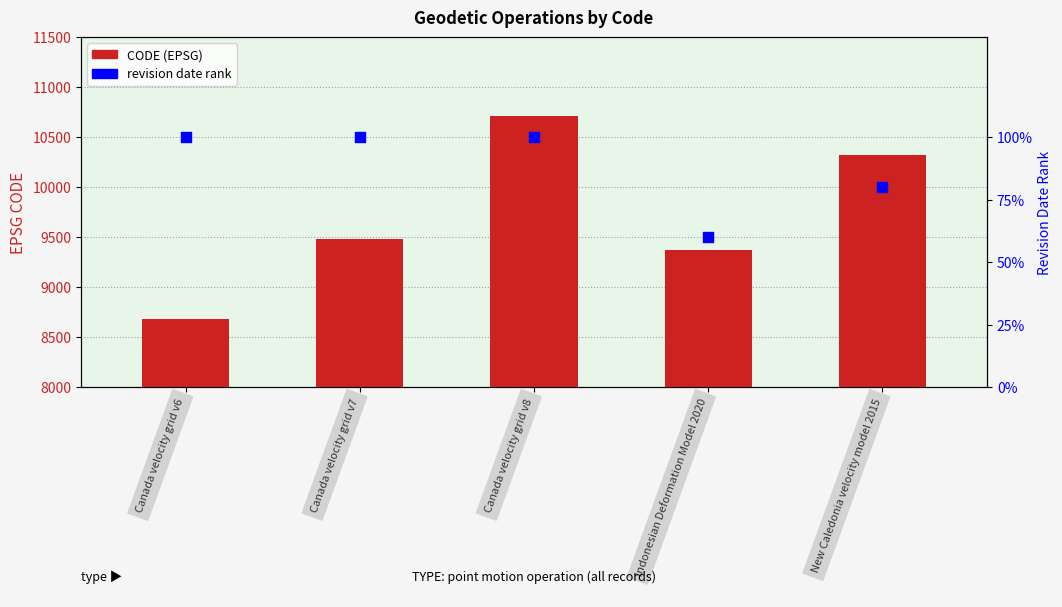

What is the total value across all series at Canada velocity grid v6?

8776